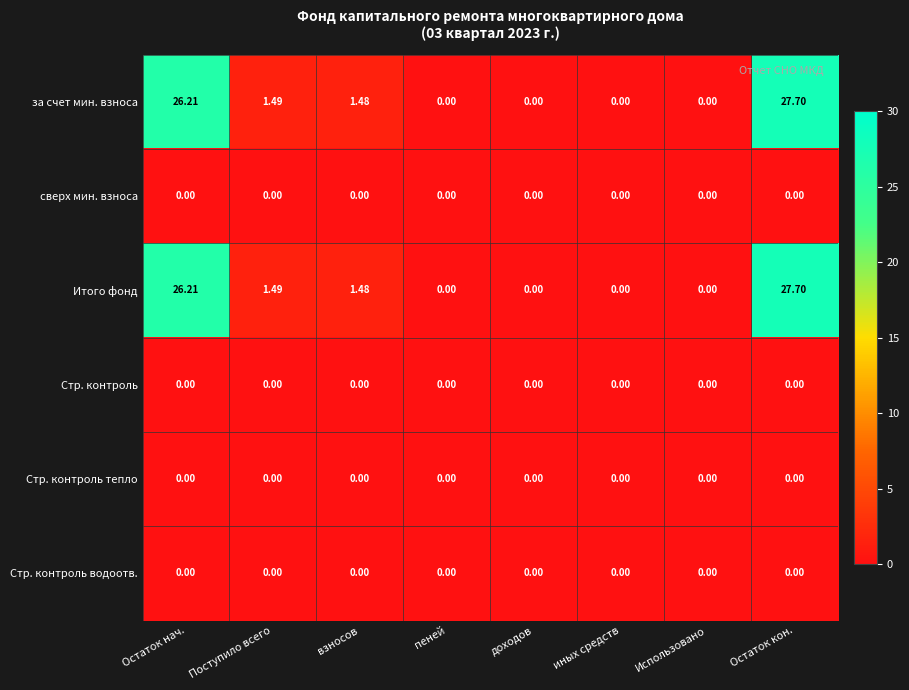

At which label is за счет мин. взноса closest to 13?

Поступило всего